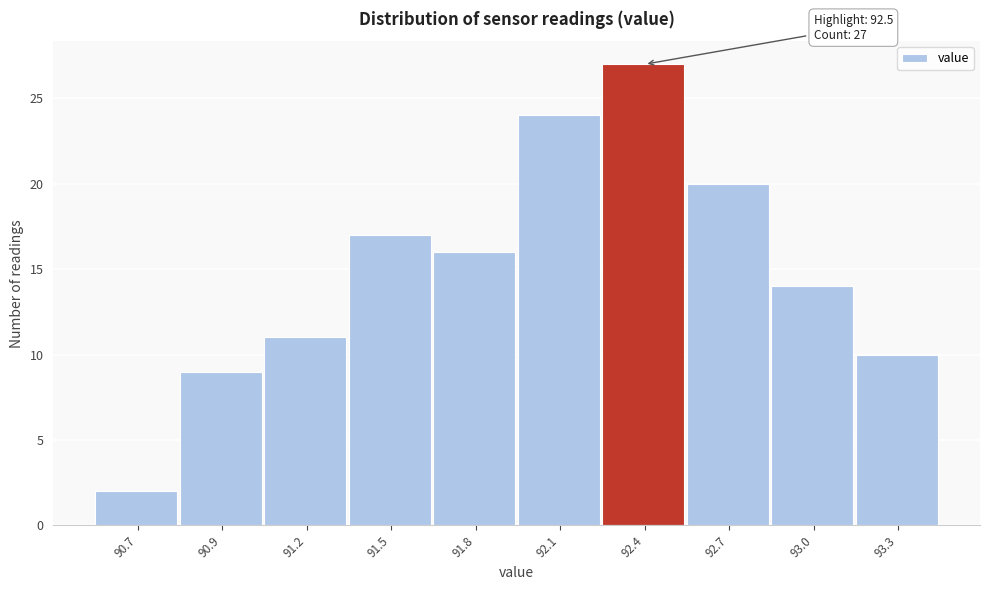

Reading left to right, extract all data points from this chart.

2	9	11	17	16	24	27	20	14	10